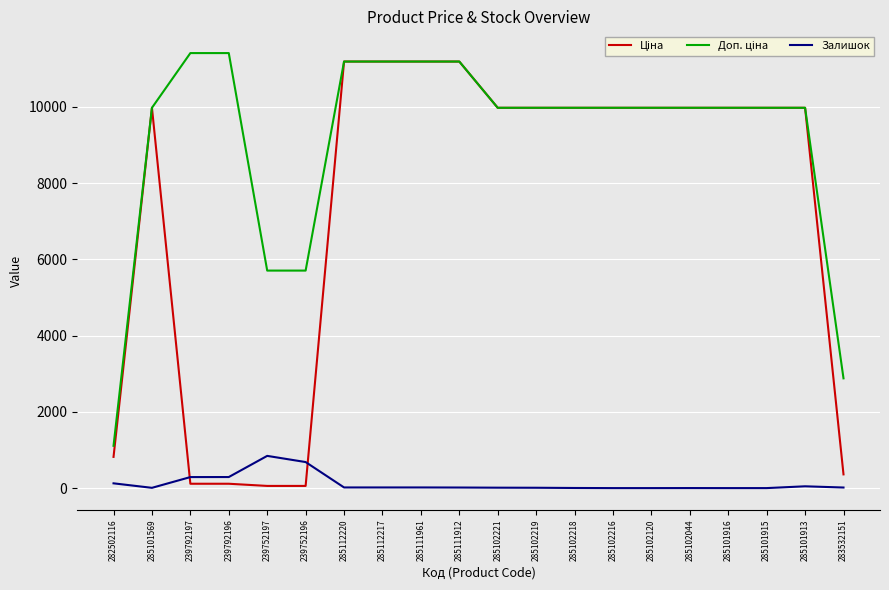

What is the total value across all series at 285101916?

19950.0